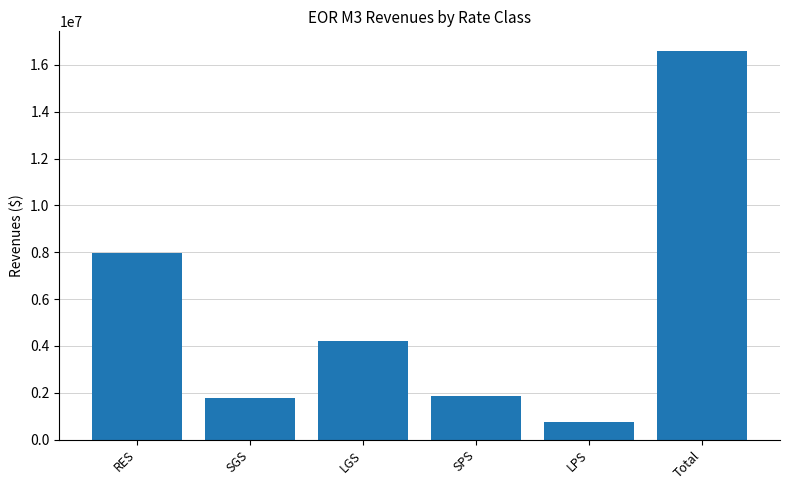

How many series are shown in this chart?

1